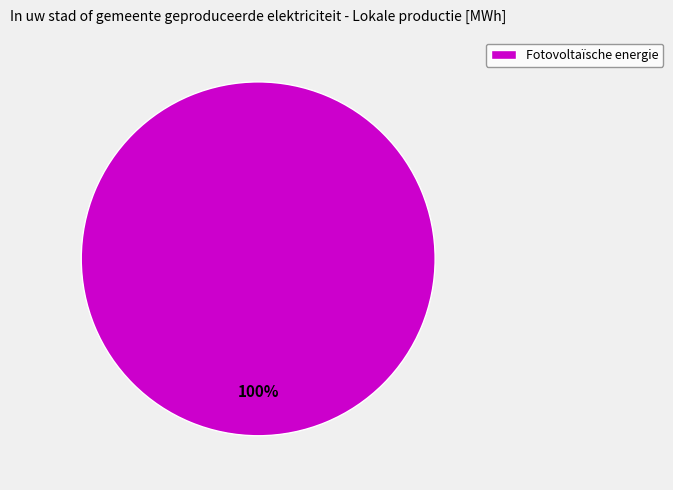

The Fotovoltaïsche energie slice represents 100% of the pie. True or false?

True